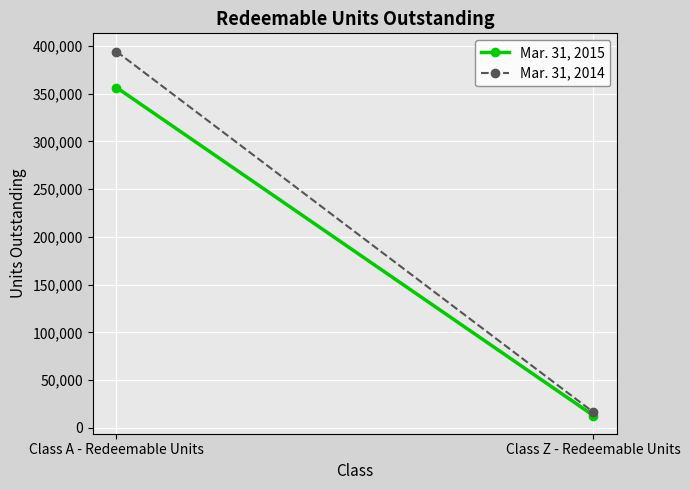

What is the total value across all series at Class Z - Redeemable Units?

29328.0